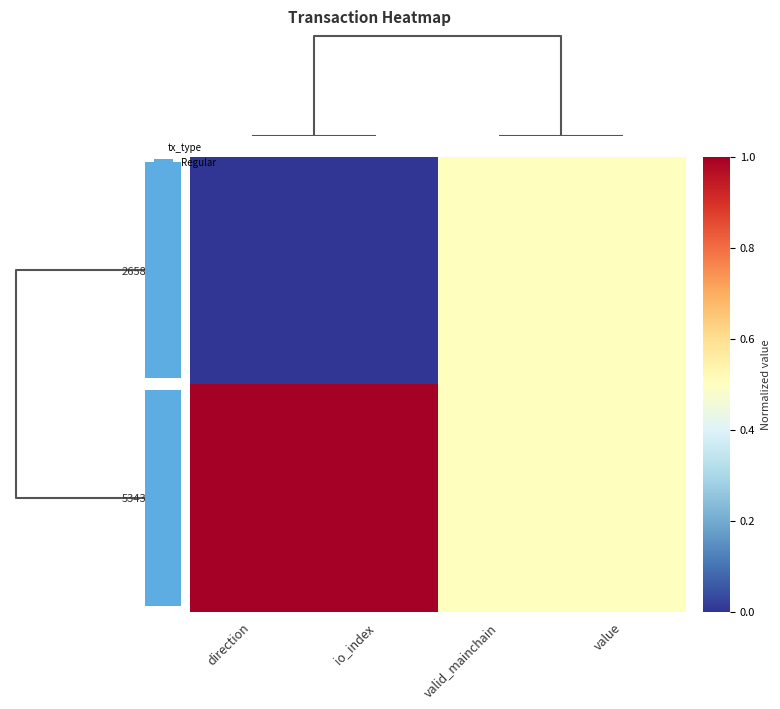

Reading left to right, transcribe all the data shown in this chart.

26582375...: direction=0.0	io_index=0.0	valid_mainchain=0.5	value=0.5
5343335a...: direction=1.0	io_index=1.0	valid_mainchain=0.5	value=0.5